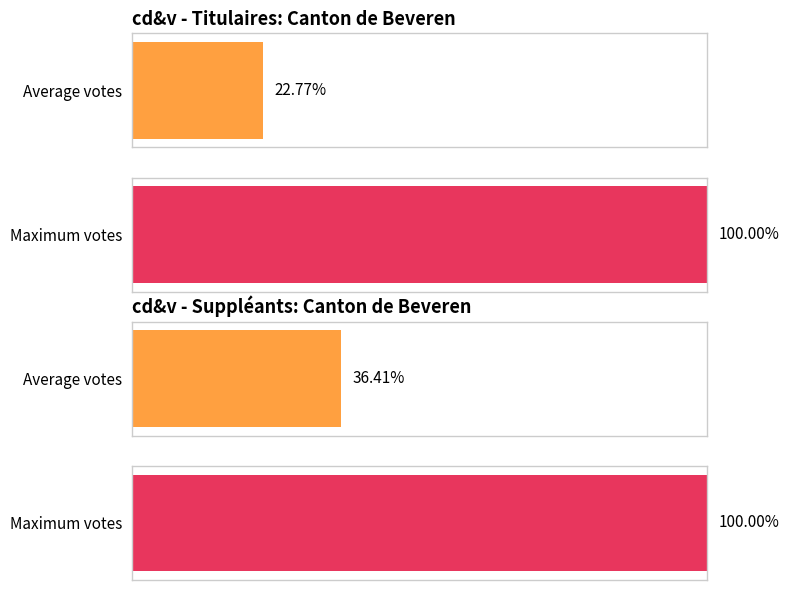

True or false: the data shows 939 at Geens Koen.

False